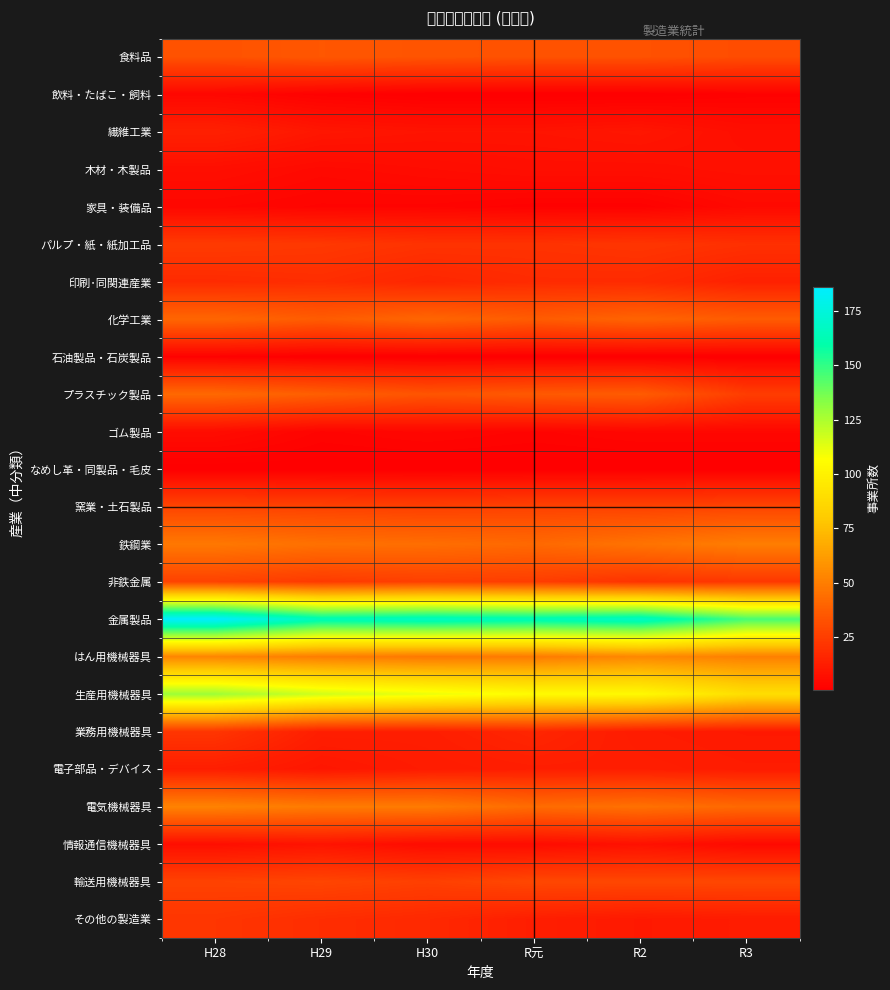

What is the maximum value shown in the chart?

186